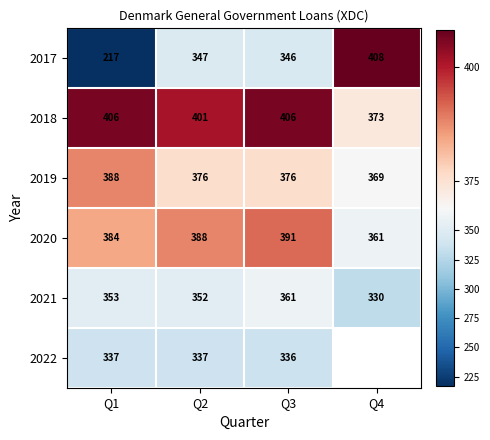

The 2018 series shows 373 at Q4. True or false?

True